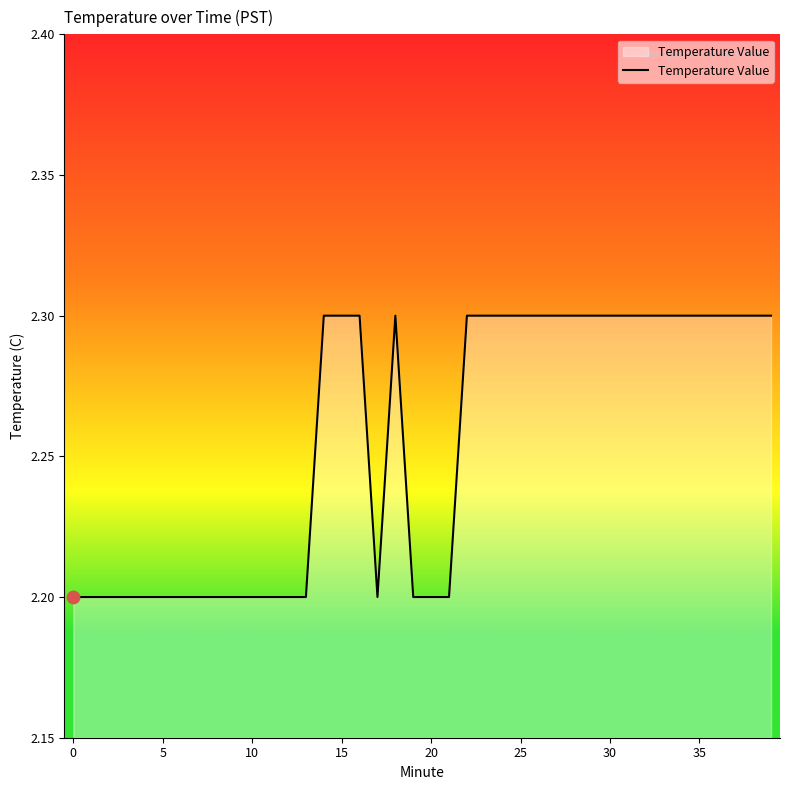

What is the smallest value displayed?

2.2